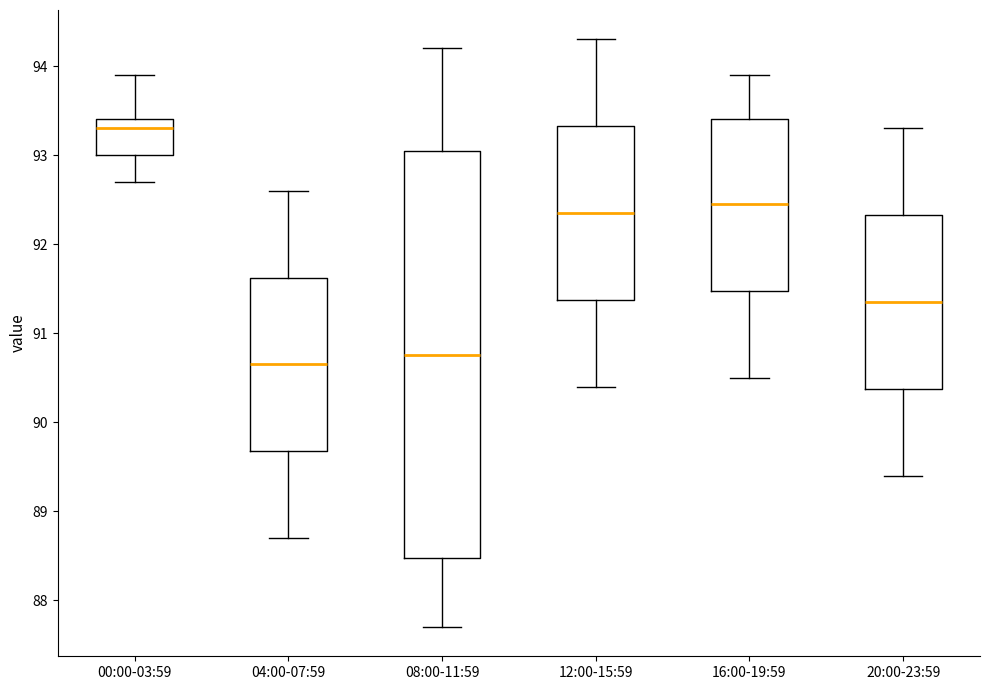

Reading left to right, transcribe this box plot: for each box, give where its median line is, the range the box spans, and where its two whiskers end, as read against the y-axis. The values are not printed on the chart, so give them approximately, as read against the axis.

00:00-03:59: median 93.3, box 93.0 to 93.4, whiskers 92.7 to 93.9
04:00-07:59: median 90.7, box 89.7 to 91.6, whiskers 88.7 to 92.6
08:00-11:59: median 90.8, box 88.5 to 93.1, whiskers 87.7 to 94.2
12:00-15:59: median 92.4, box 91.4 to 93.3, whiskers 90.4 to 94.3
16:00-19:59: median 92.5, box 91.5 to 93.4, whiskers 90.5 to 93.9
20:00-23:59: median 91.4, box 90.4 to 92.3, whiskers 89.4 to 93.3